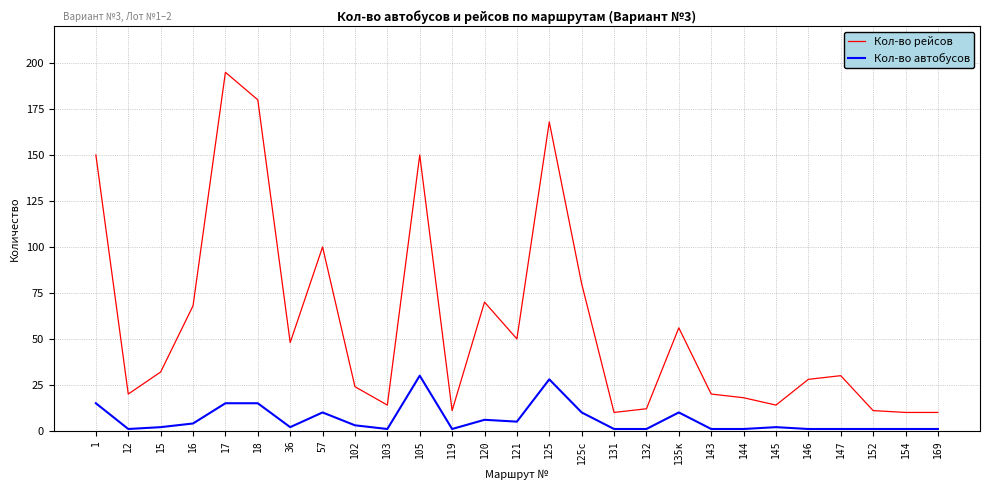

The value of Кол-во автобусов at 18 is 15. True or false?

True